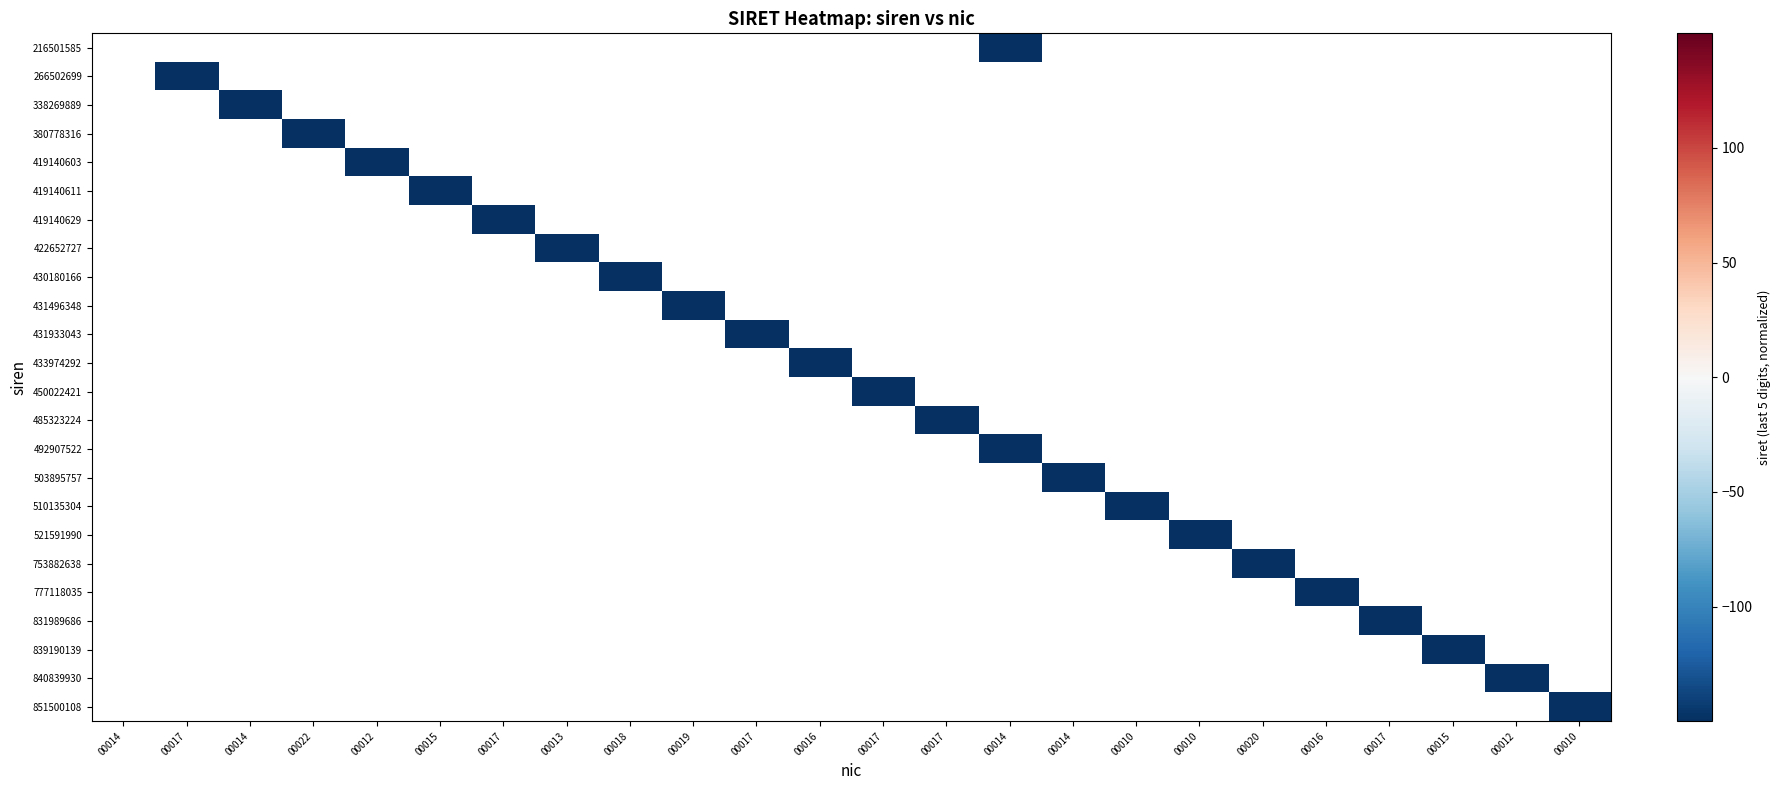

Which series has the largest total across all categories?

380778316